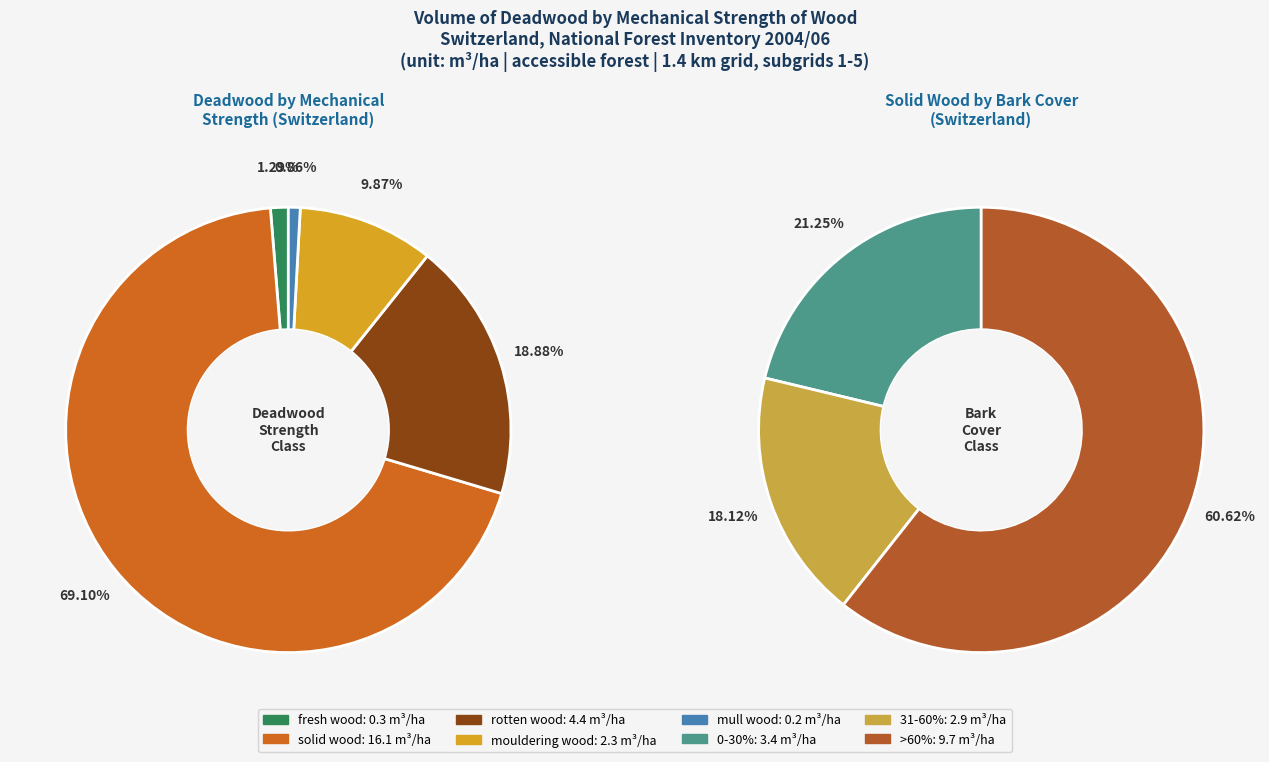

To the nearest percent, what is the average slice percentage?

20%